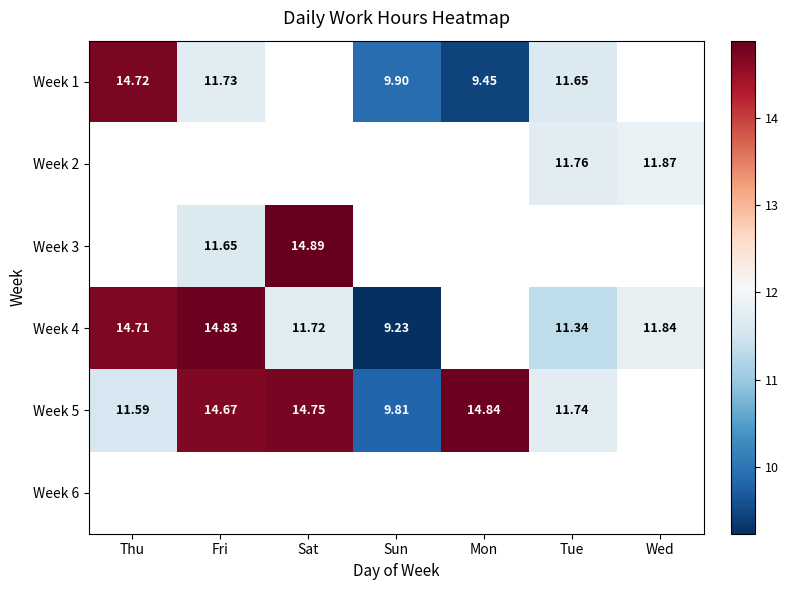

Is the value of Week 5 at Sat greater than the value of Week 3 at Sat?

No